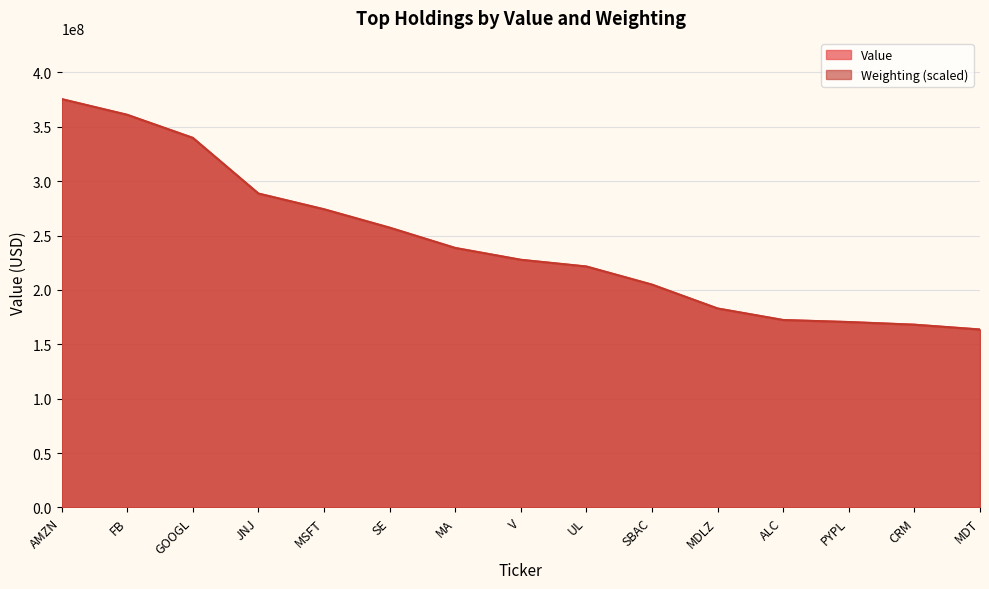

What is the average value of the Value series?

243082066.7